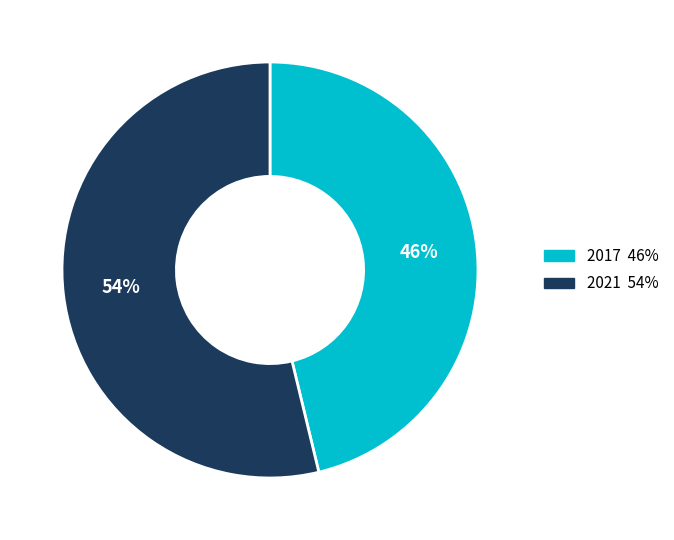

To the nearest percent, what is the combined percentage of 2021 and 2017?

100%